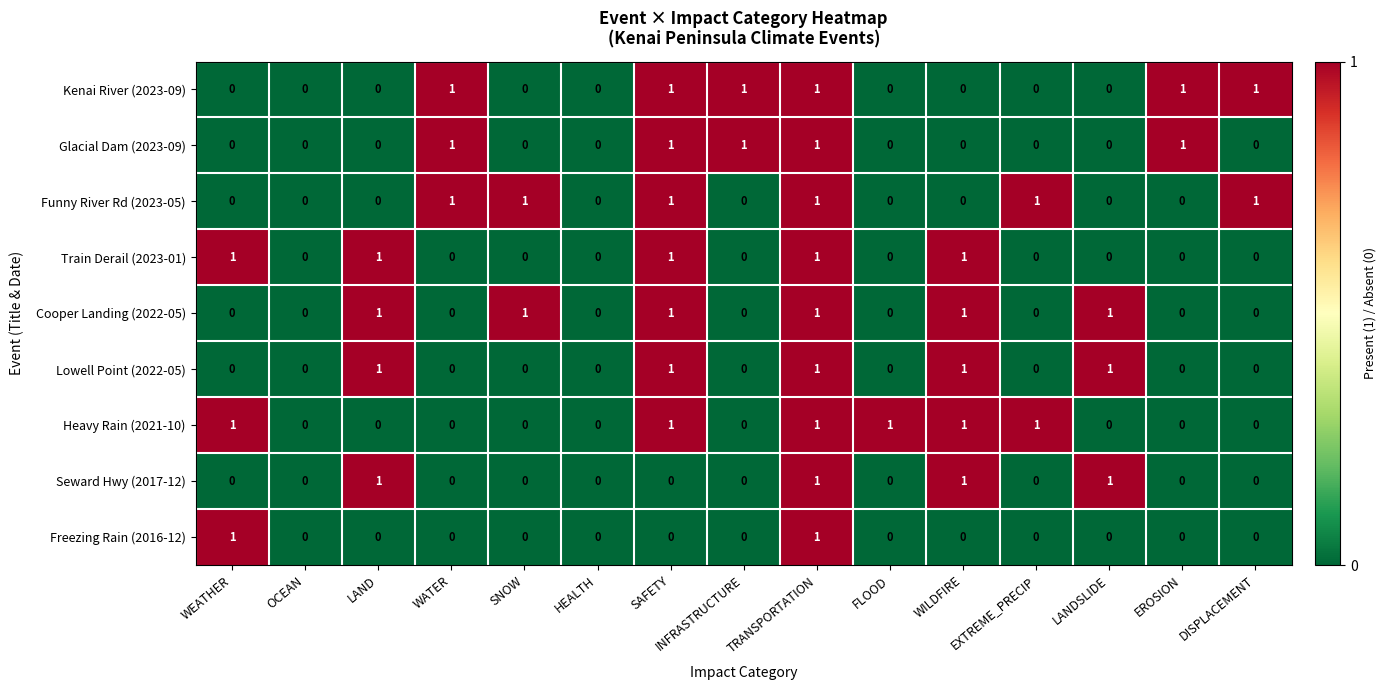

How many Kenai River (2023-09) values are between 0 and 1?

15